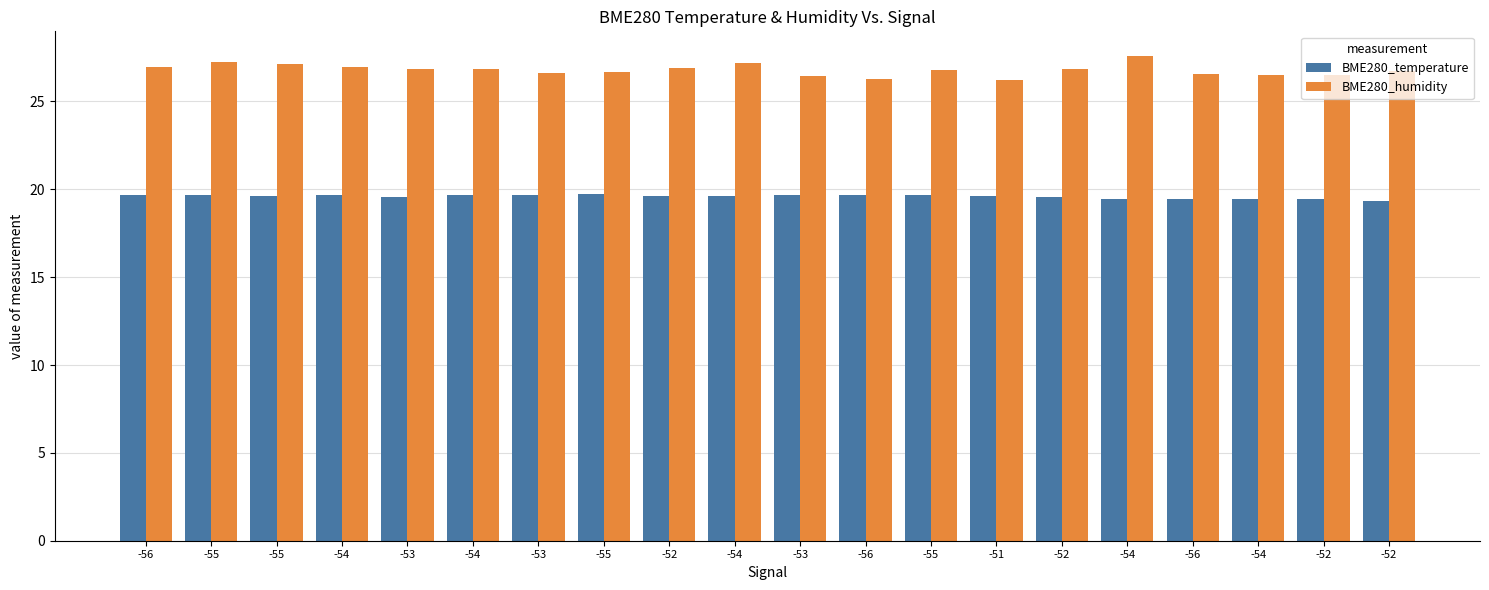

Rank the series by their maximum value, from lowest to highest.

BME280_temperature, BME280_humidity